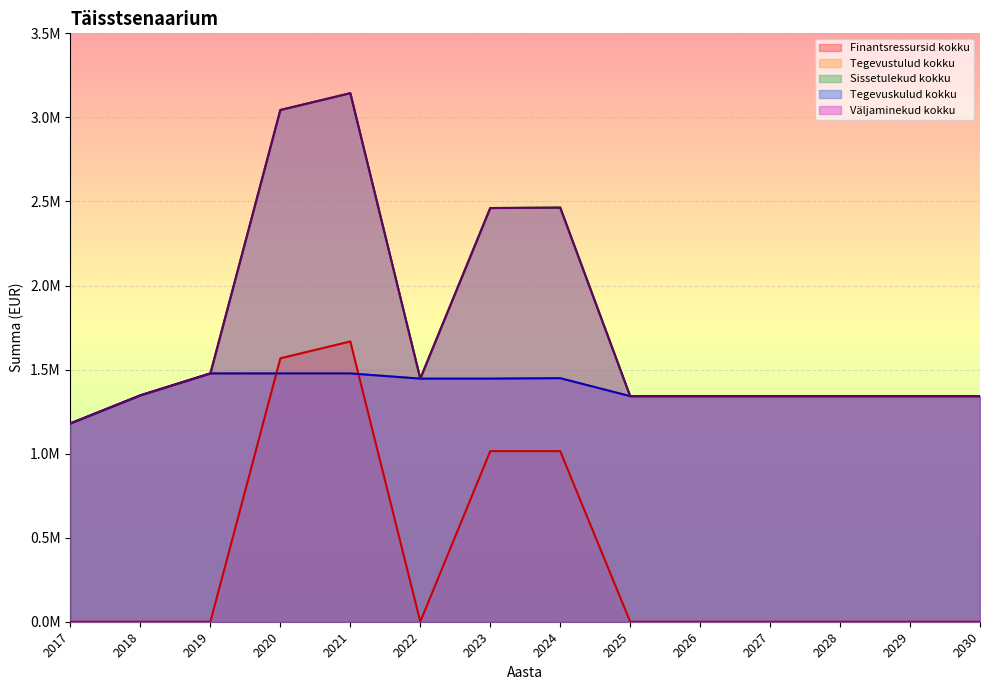

What is the maximum value shown in the chart?

3144016.8